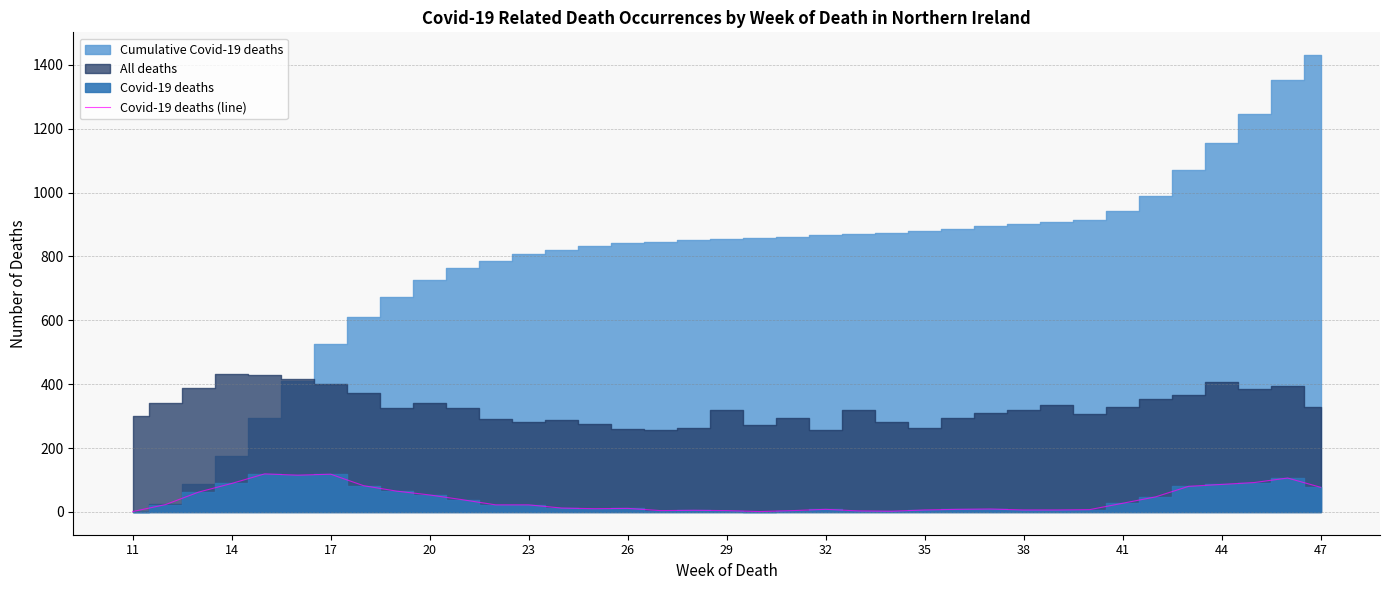

What is the highest value of the Covid-19 deaths (line) series?

119